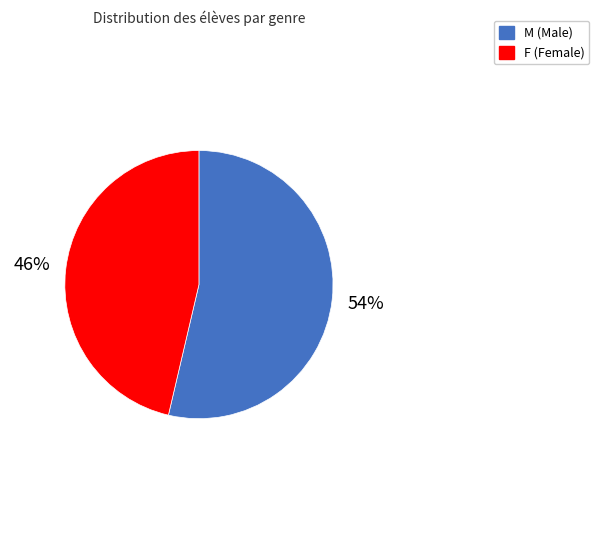

What percentage is the F slice, to the nearest percent?

46%